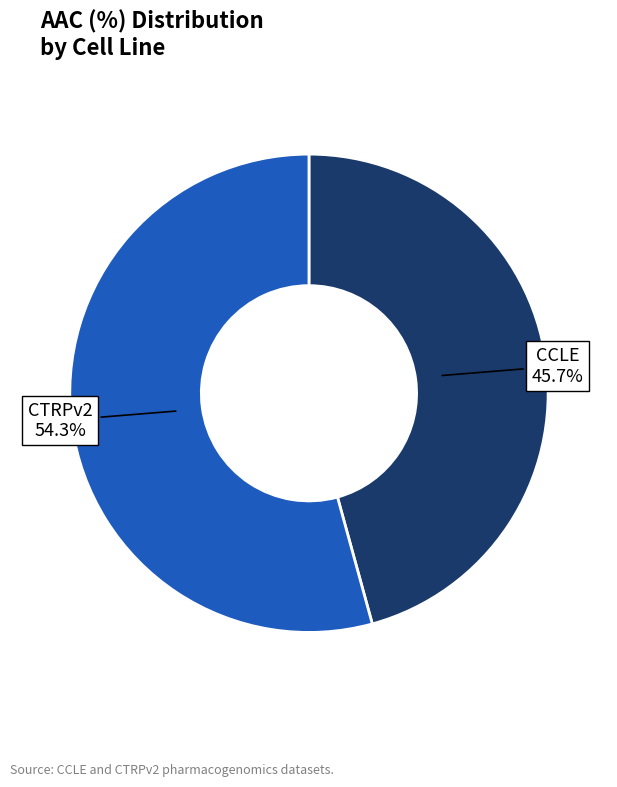

To the nearest percent, what is the average slice percentage?

50%